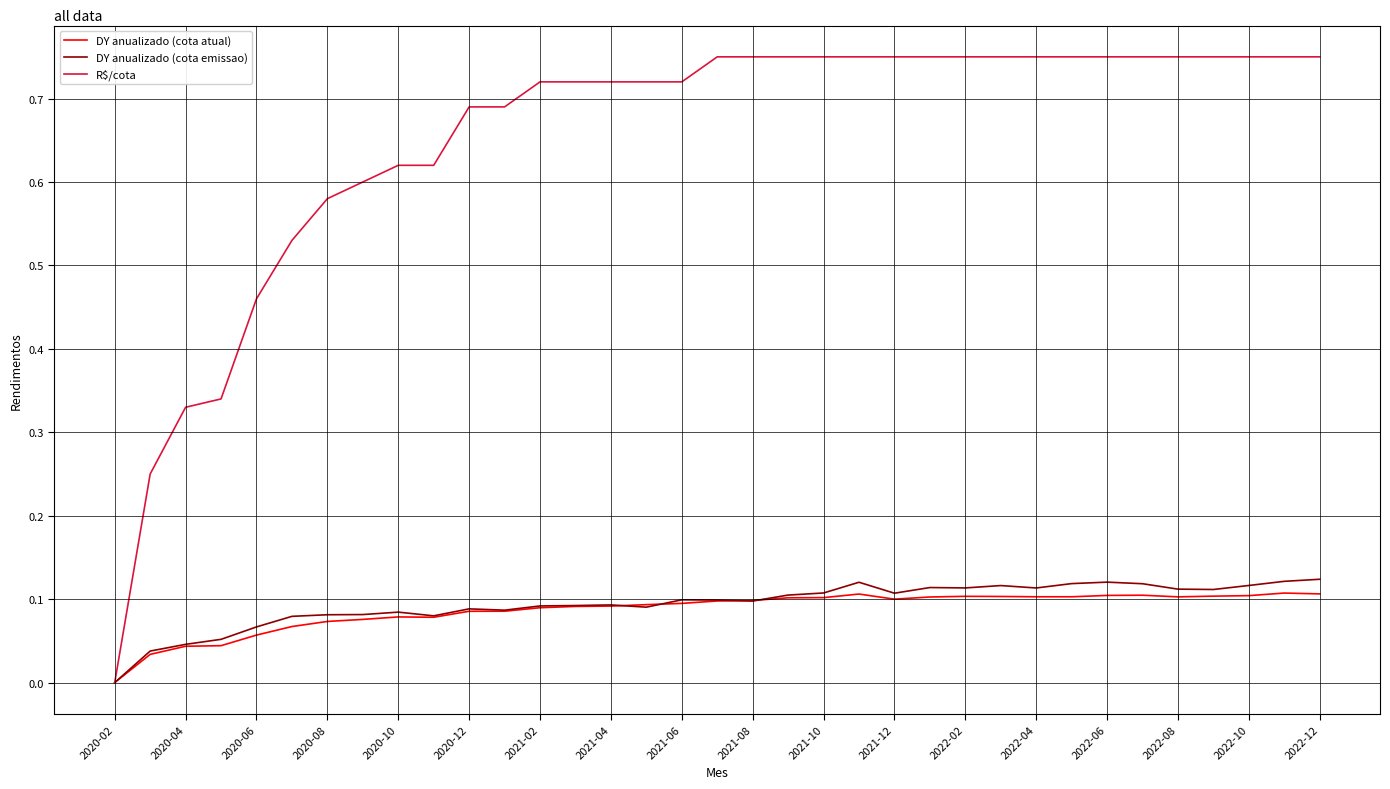

What are all the series names shown in the legend?

DY anualizado (cota atual), DY anualizado (cota emissao), R$/cota